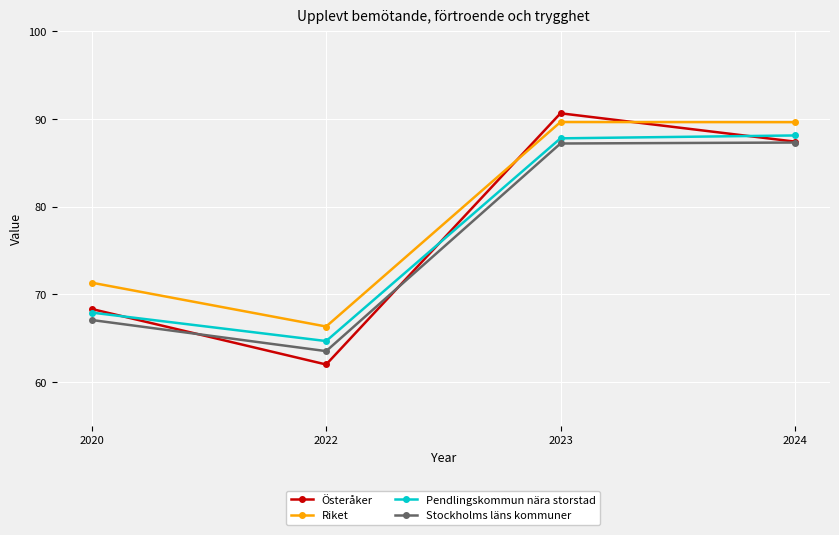

What is the spread (max minus min) of values at 2024?

2.3